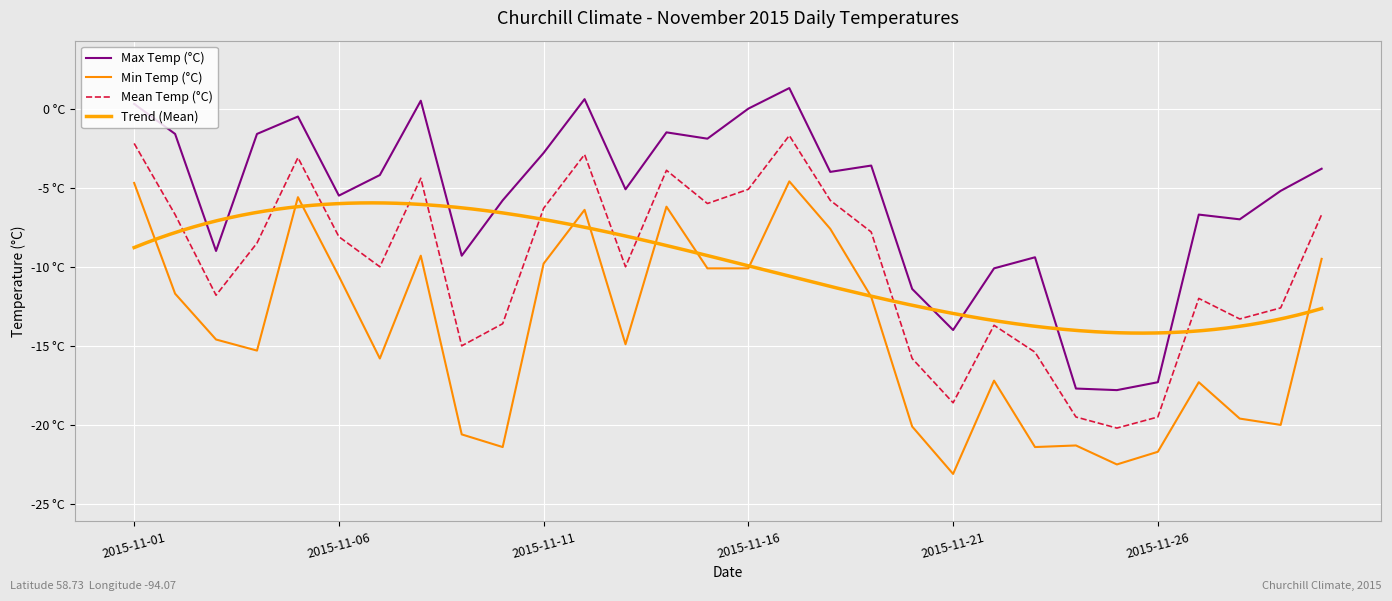

What is the difference between the Min Temp (°C) values at 2015-11-29 and 2015-11-14?

13.8